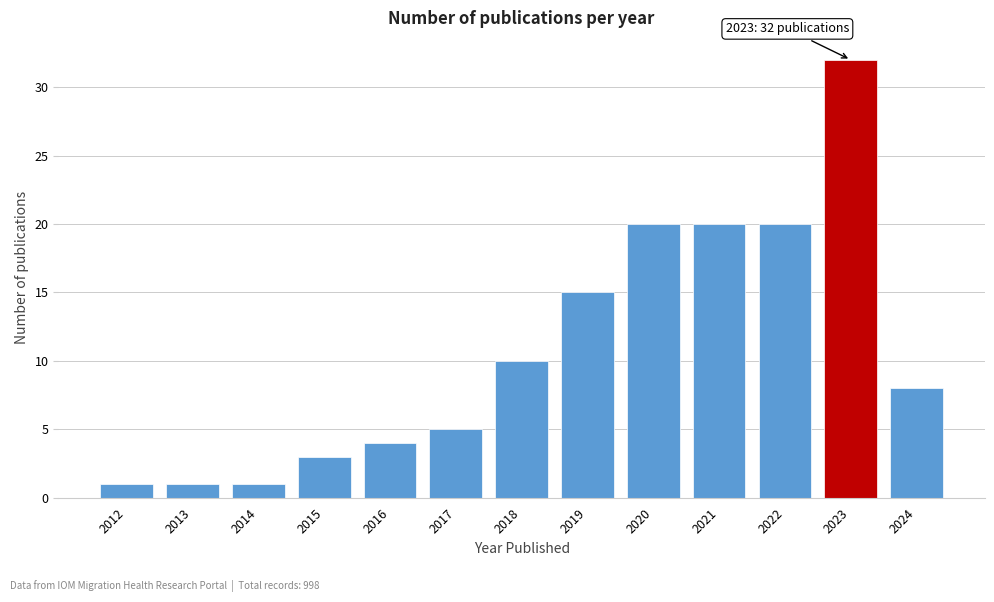

Reading left to right, what are all the values shown in this chart?

1	1	1	3	4	5	10	15	20	20	20	32	8